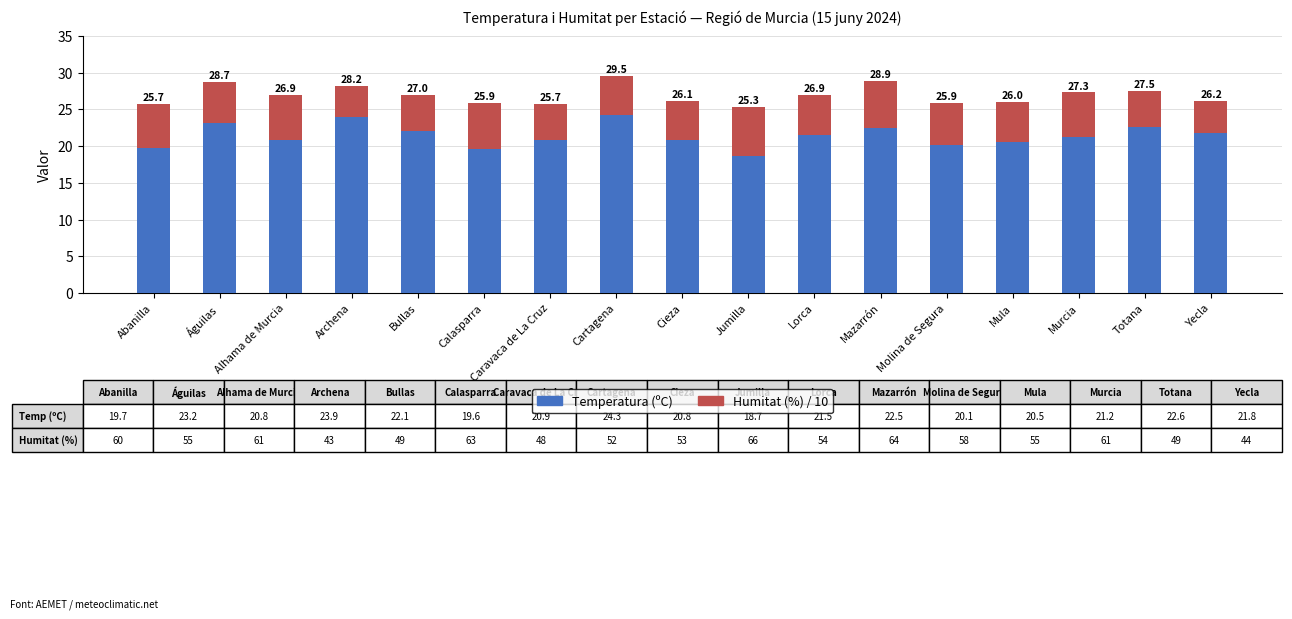

At which label does Humitat (%) / 10 first exceed 5?

Abanilla